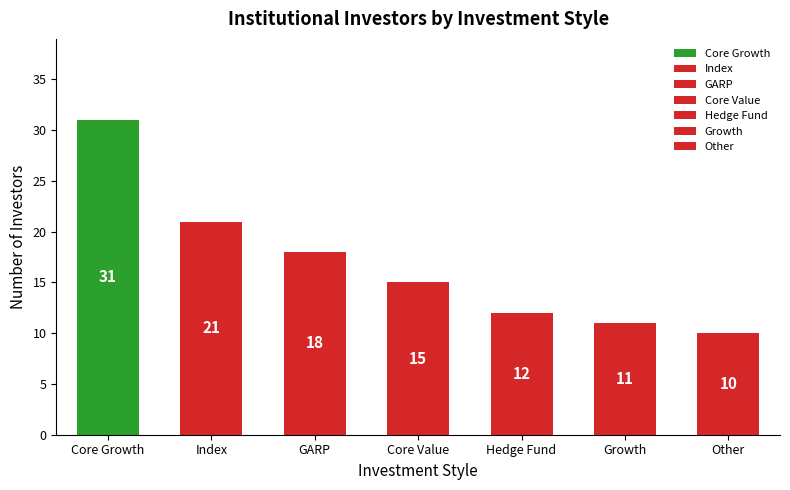

Are the bars horizontal?

No